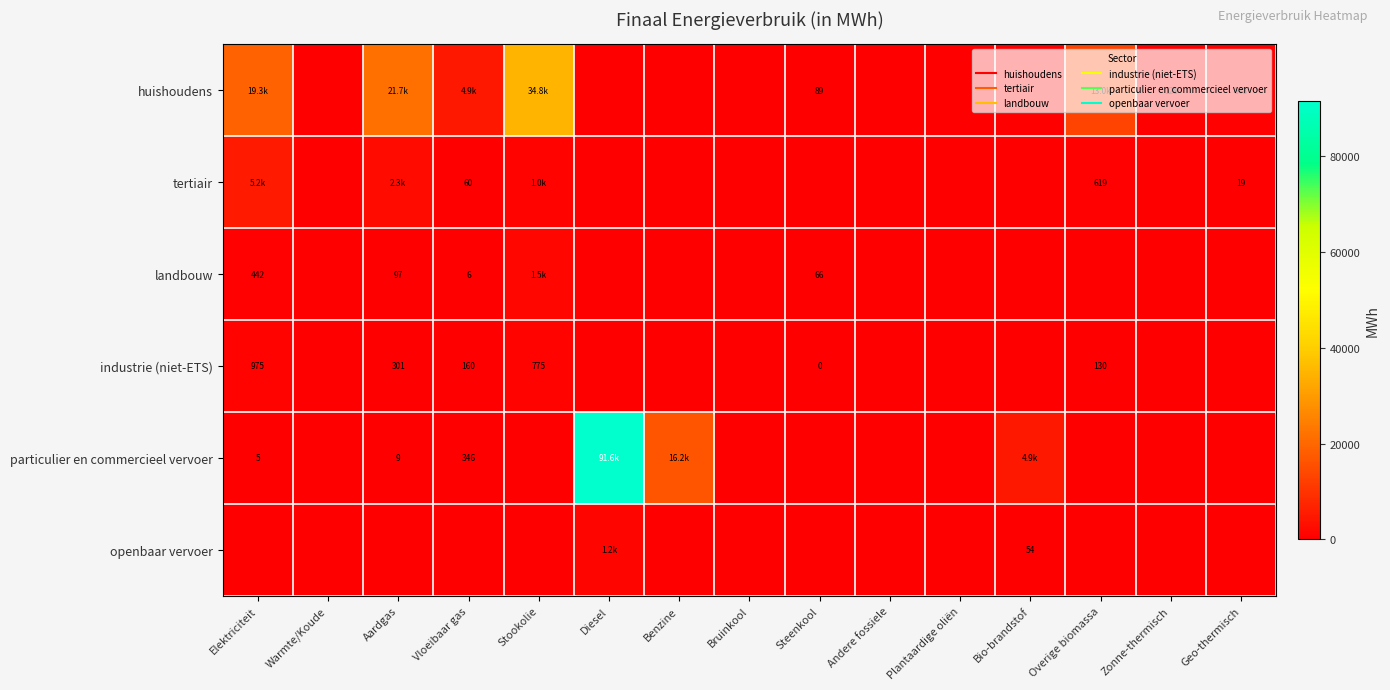

What is the spread (max minus min) of values at Bio-brandstof?

4872.8